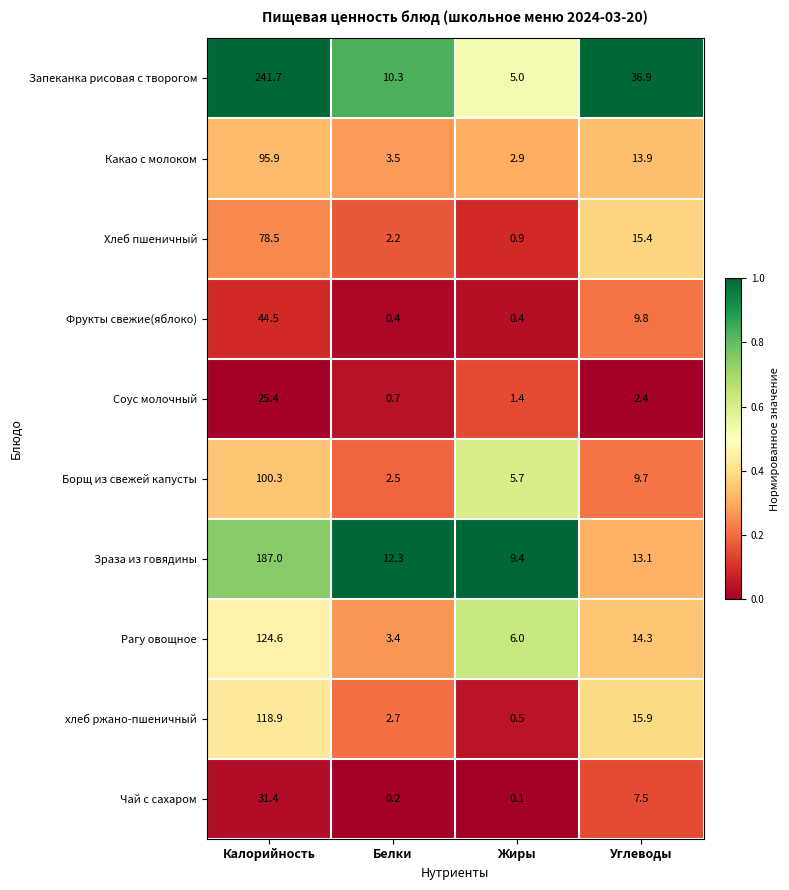

Between Калорийность and Белки, which series saw the biggest shift?

Запеканка рисовая с творогом